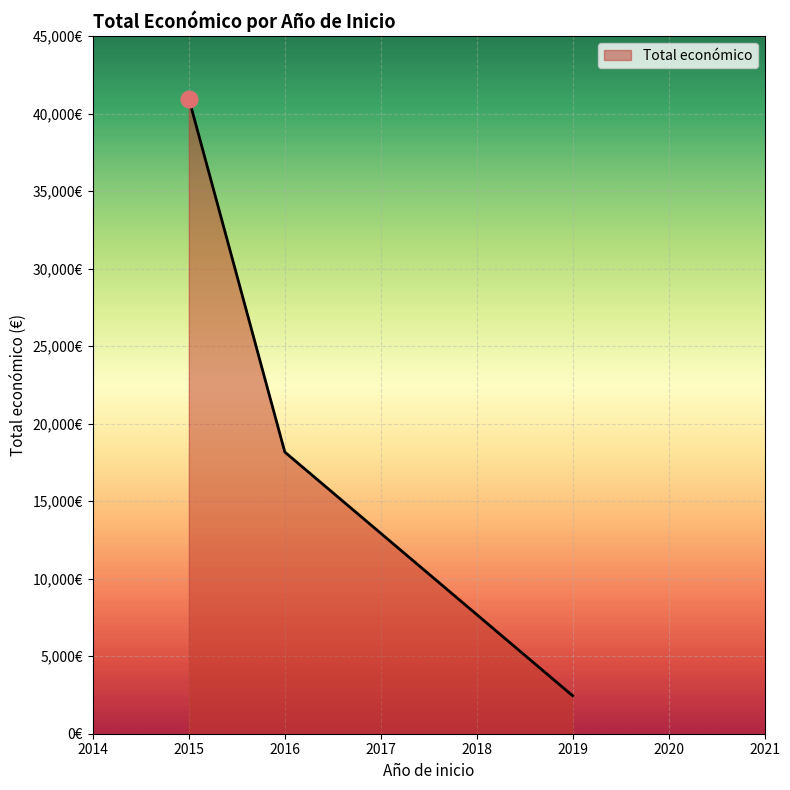

Does the chart display data point markers on the line(s)?

No